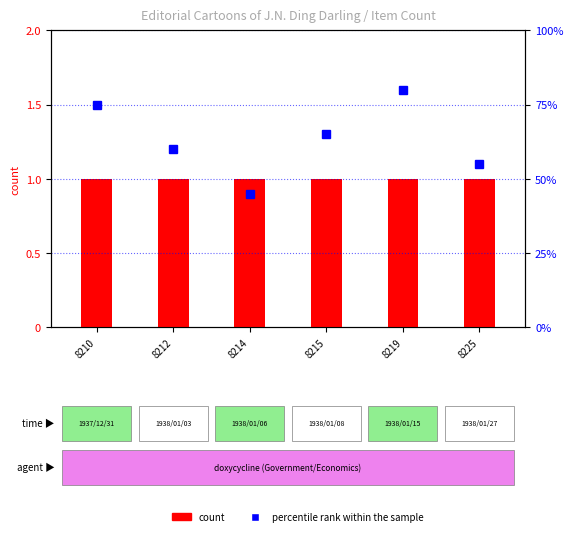

Which series changed the most between 8215 and 8225?

percentile rank within the sample